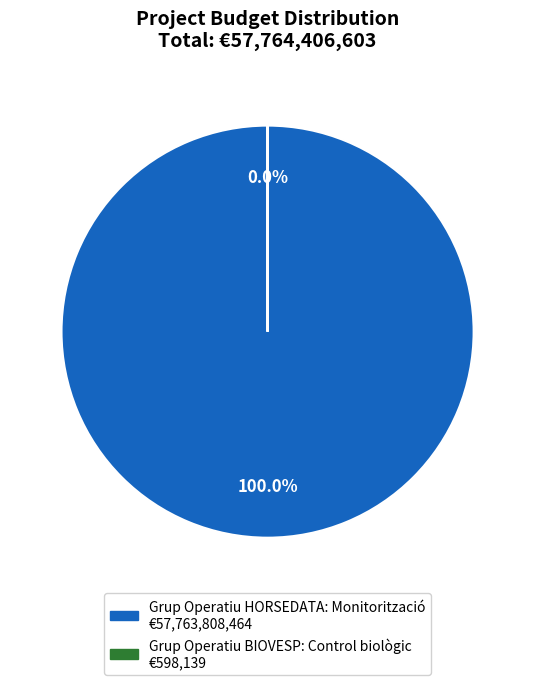

True or false: Grup Operatiu BIOVESP: Control biològic accounts for 0% of the total.

True